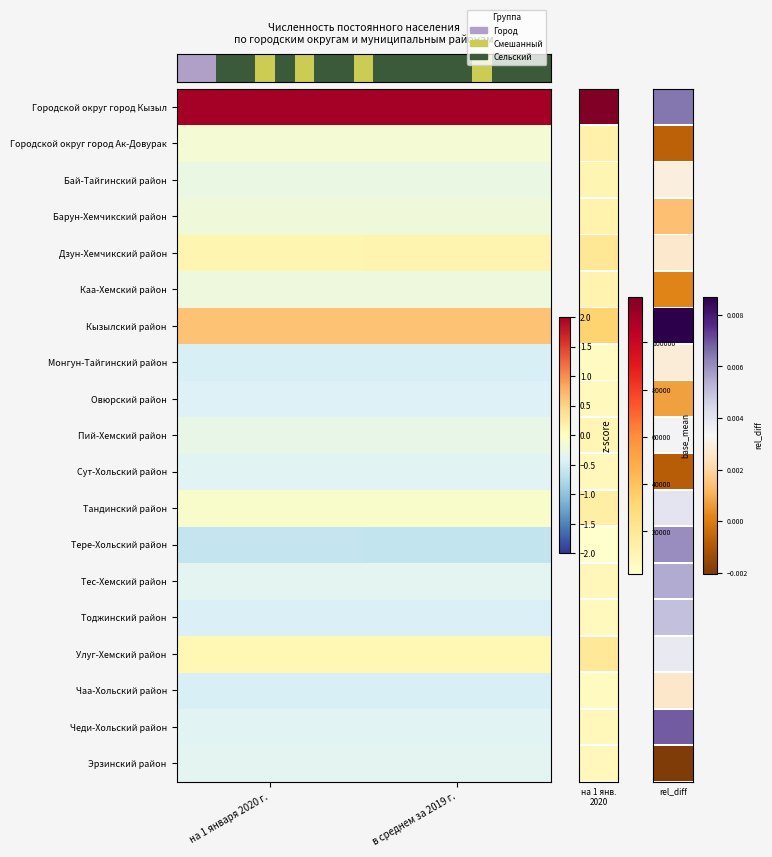

At which category does the chart reach its minimum across all series?

в среднем за 2019 г.